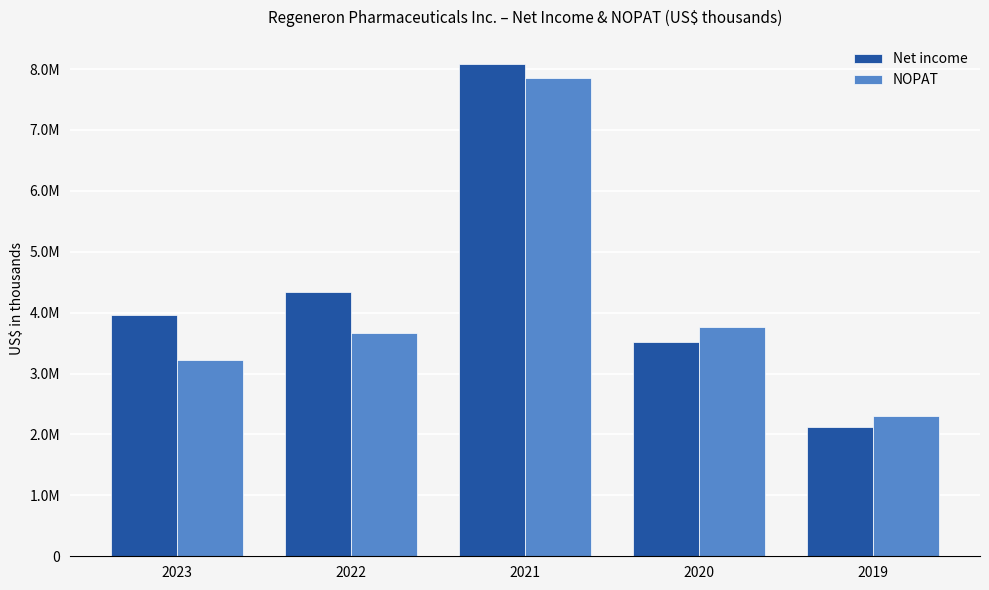

The Net income series shows 8075300 at 2021. True or false?

True